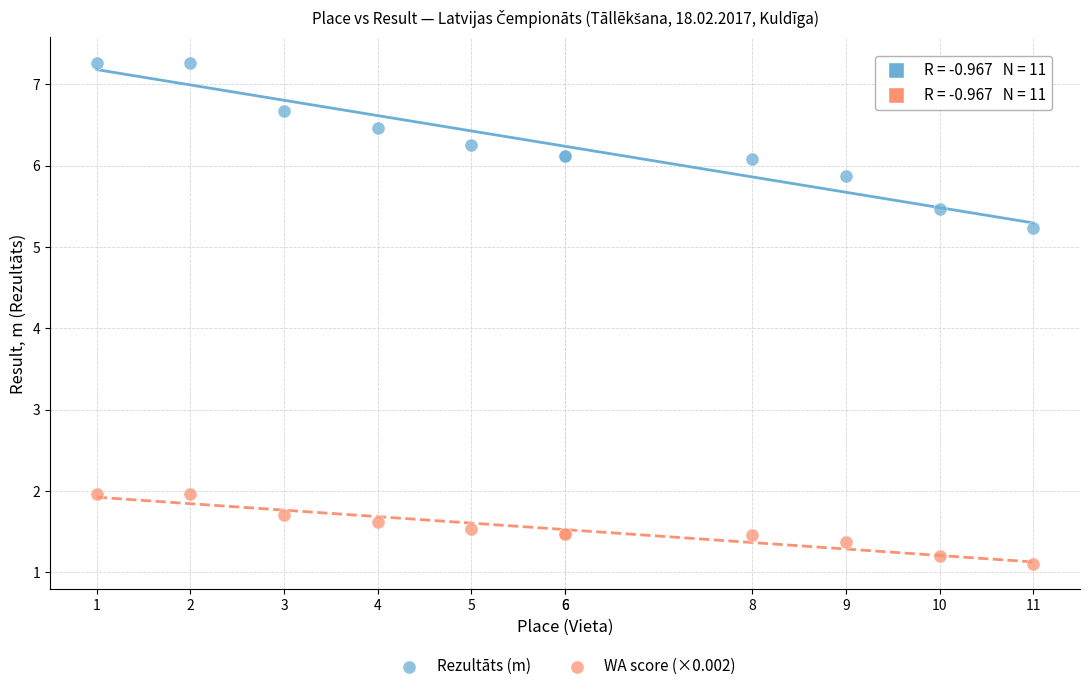

Which series contains the lowest Y value?

WA score (×0.002)